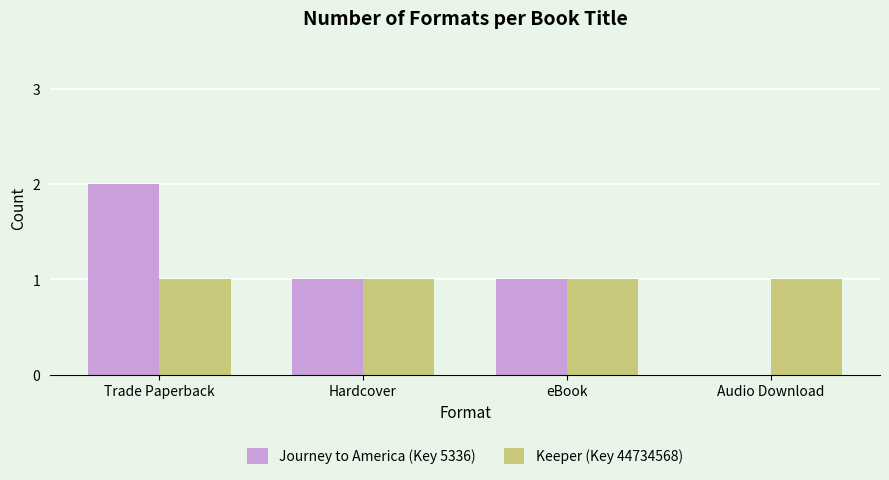

How many data points does each series have?

4